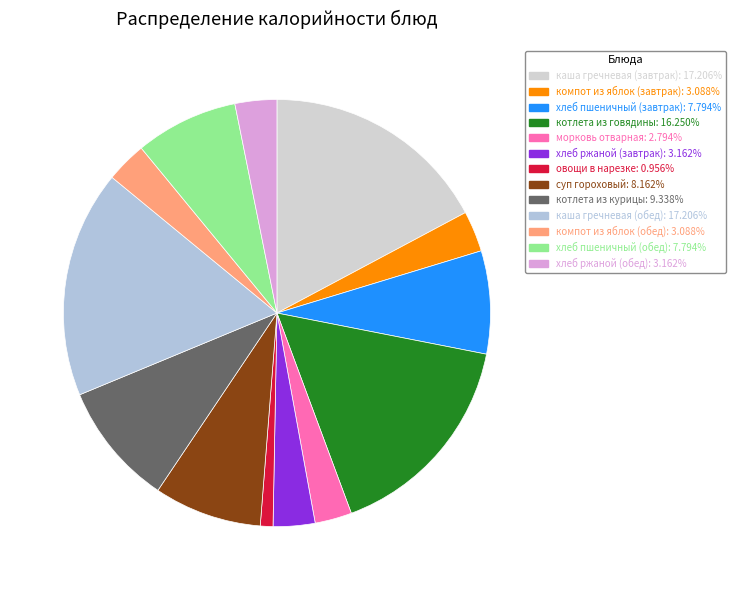

True or false: каша гречневая (завтрак) accounts for 17% of the total.

True